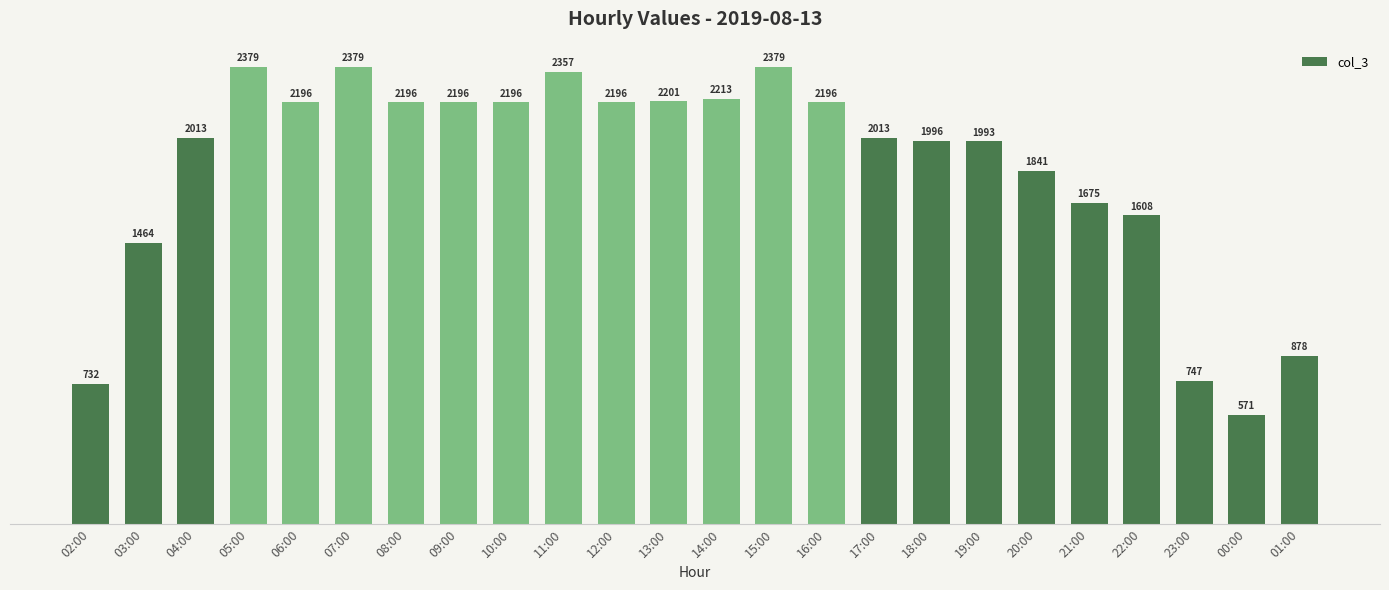

What is the change in value from 03:00 to 12:00?

+732